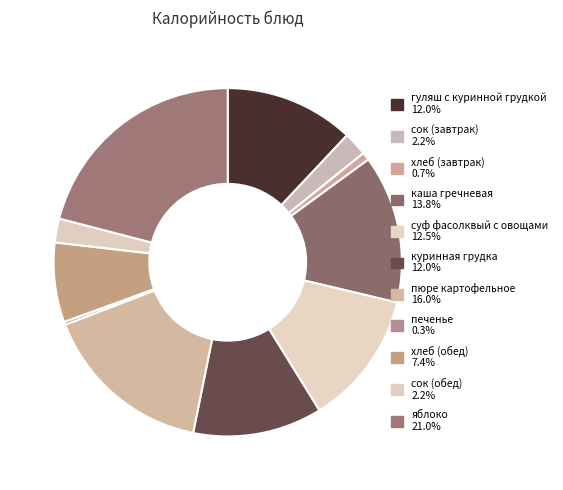

Approximately how many times larger is the value at пюре картофельное compared to сок (завтрак)?

7.2